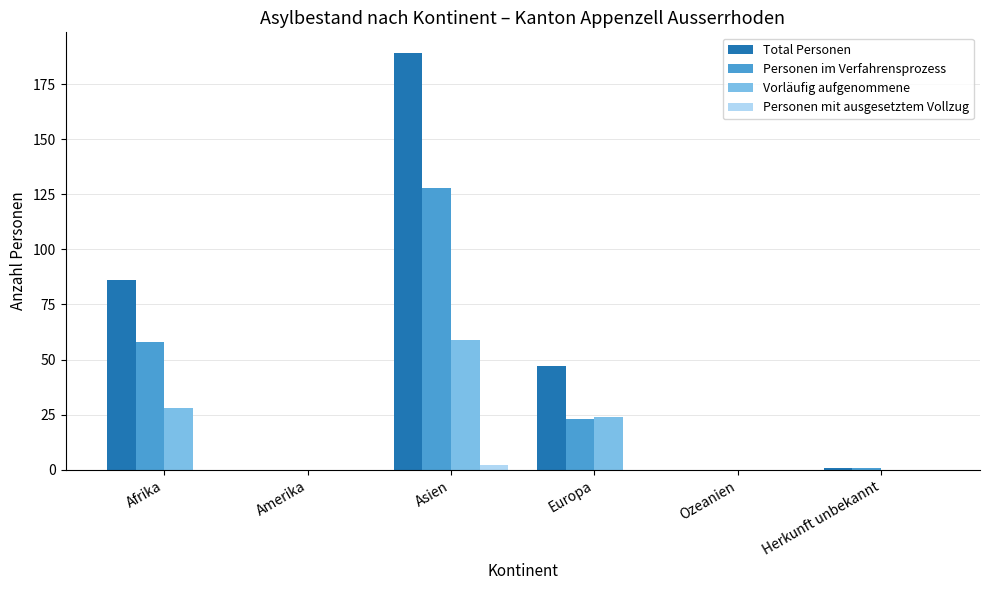

How many series are shown in this chart?

4